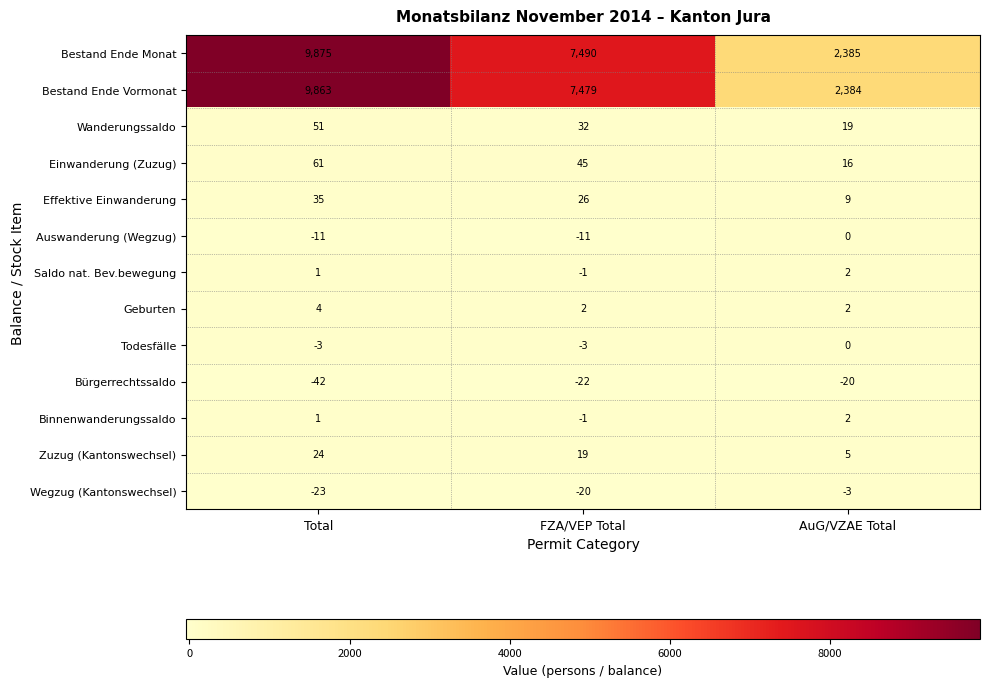

At which label does Bürgerrechtssaldo first exceed -22?

AuG/VZAE Total